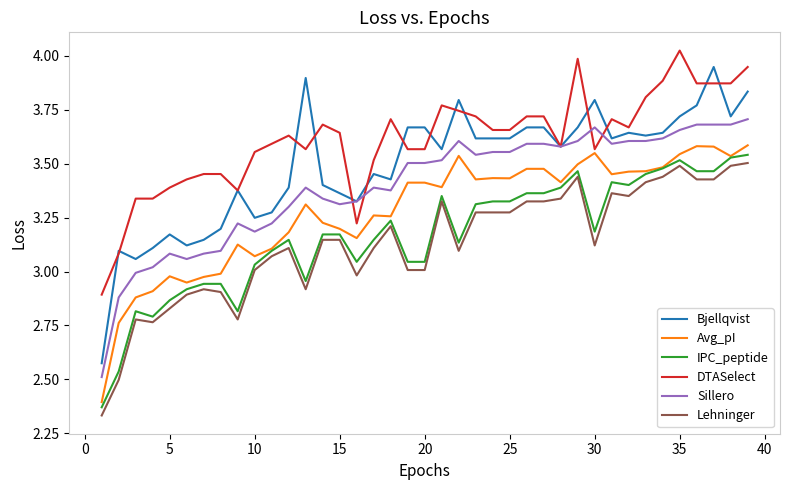

How many lines are shown in the chart?

6